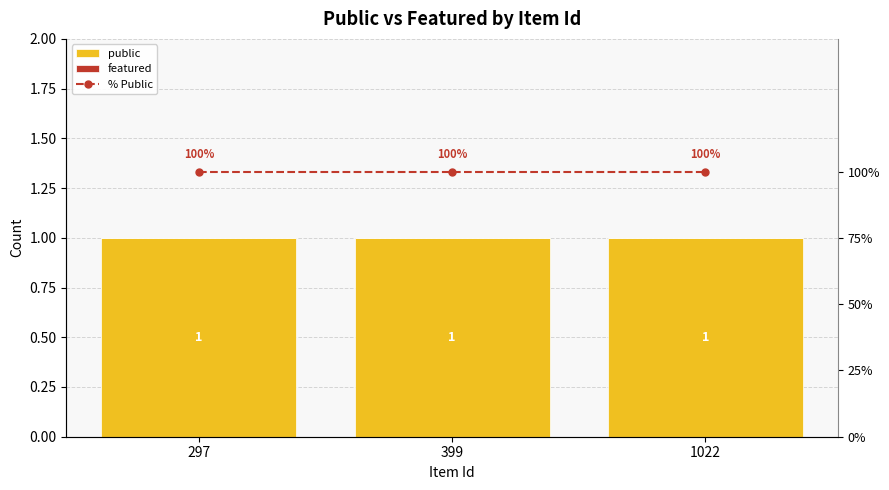

Rank the series at 1022 from highest to lowest value.

% Public, public, featured